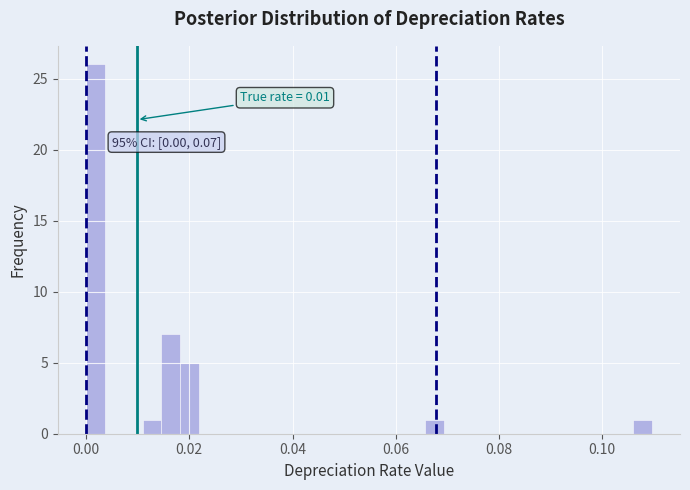

Read against the x-axis, roughly where is the centre of the tallest bar?

0.002